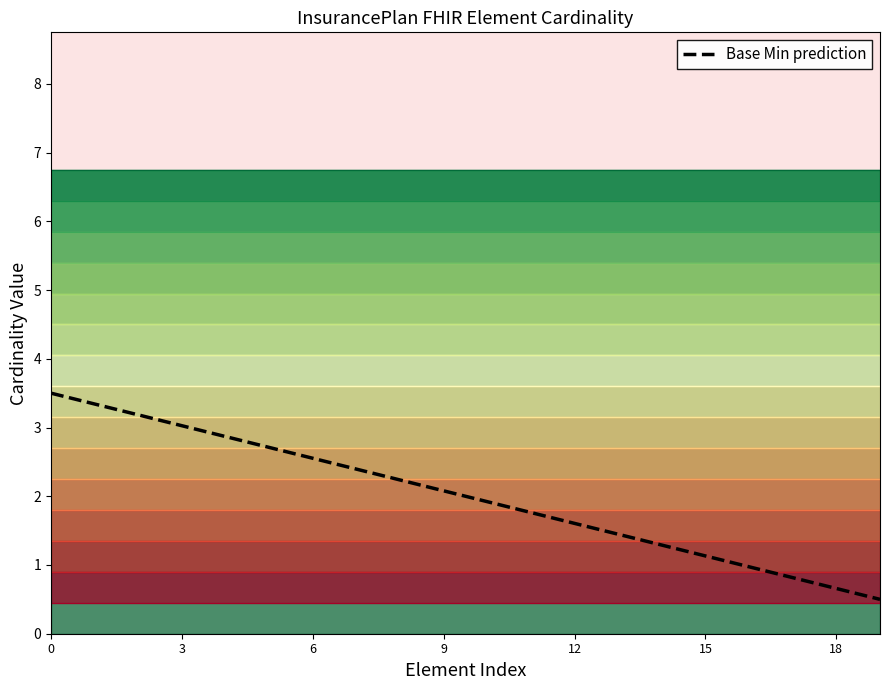

The chart shows a value of 1.8 at 11. True or false?

True